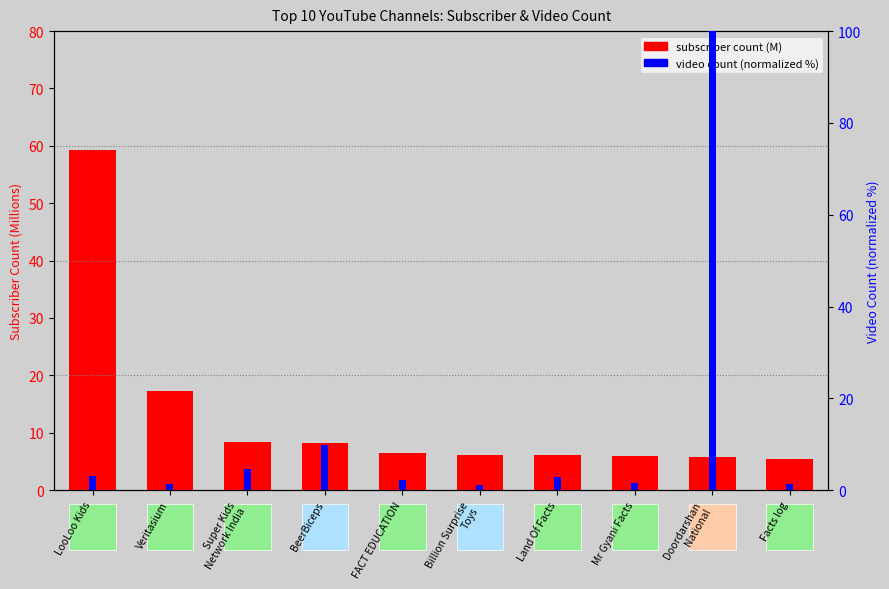

Which series has the largest range (max minus min)?

video count (normalized)